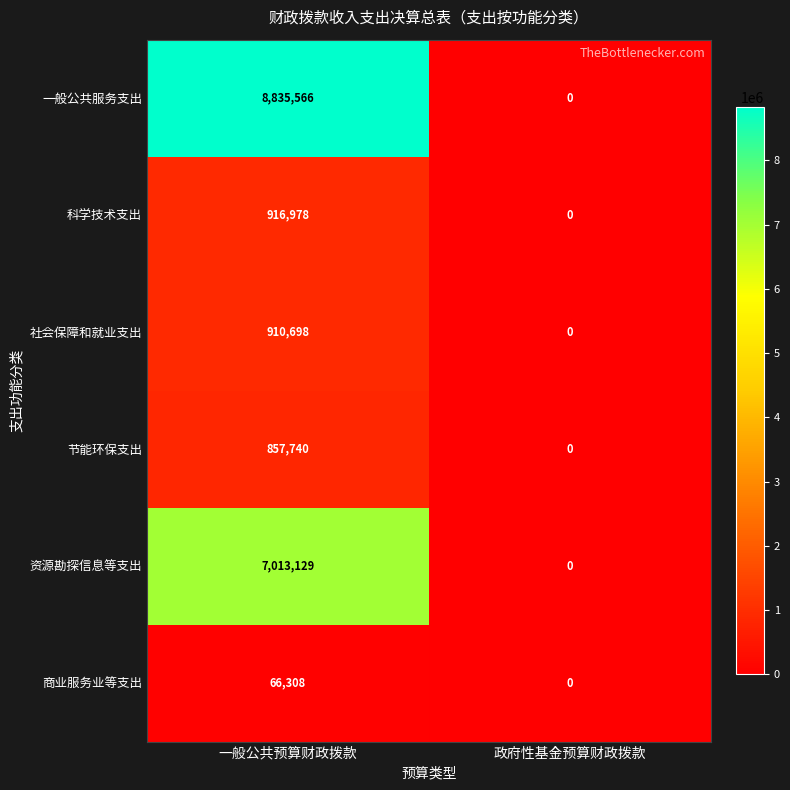

At which category is the sum across all series the highest?

一般公共预算财政拨款